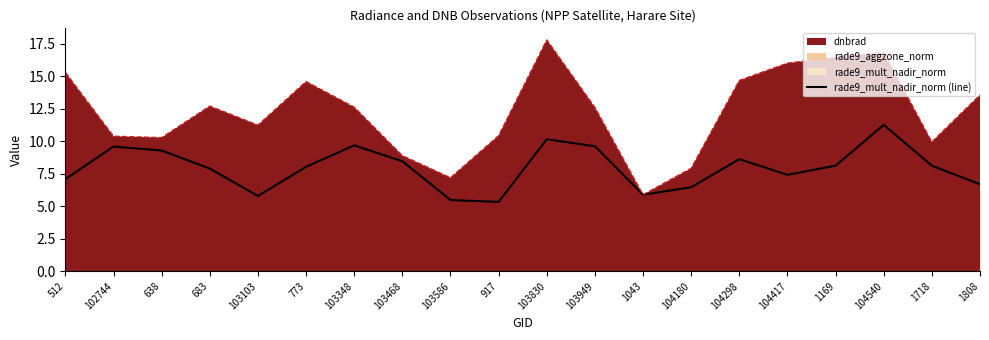

True or false: dnbrad (line) and rade9_aggzone_norm (line) intersect in this chart.

False